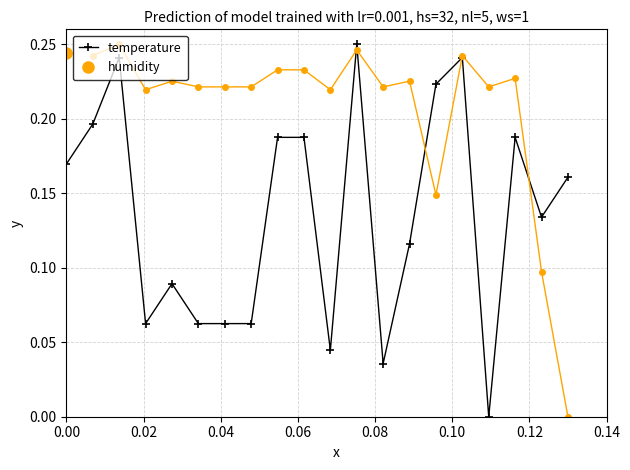

The value at 0.08 is 0.1. True or false?

True